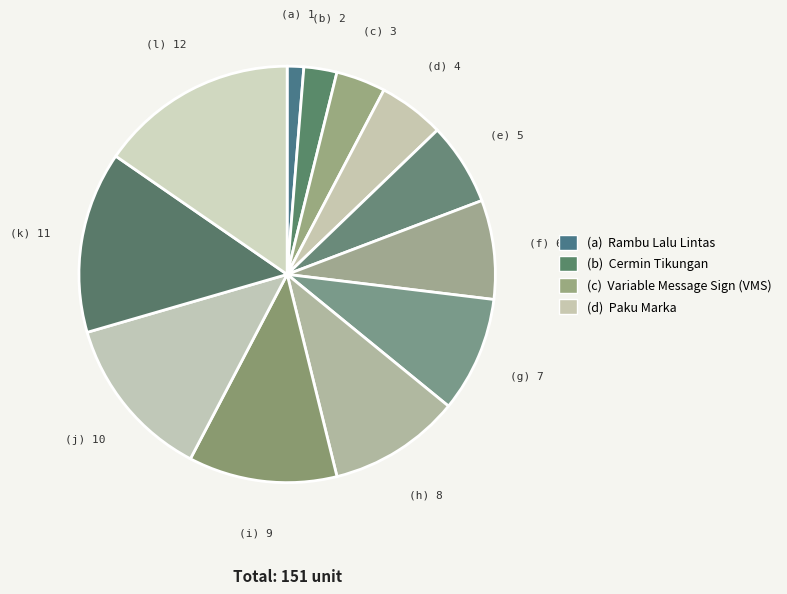

Count the number of slices in the pie.

12